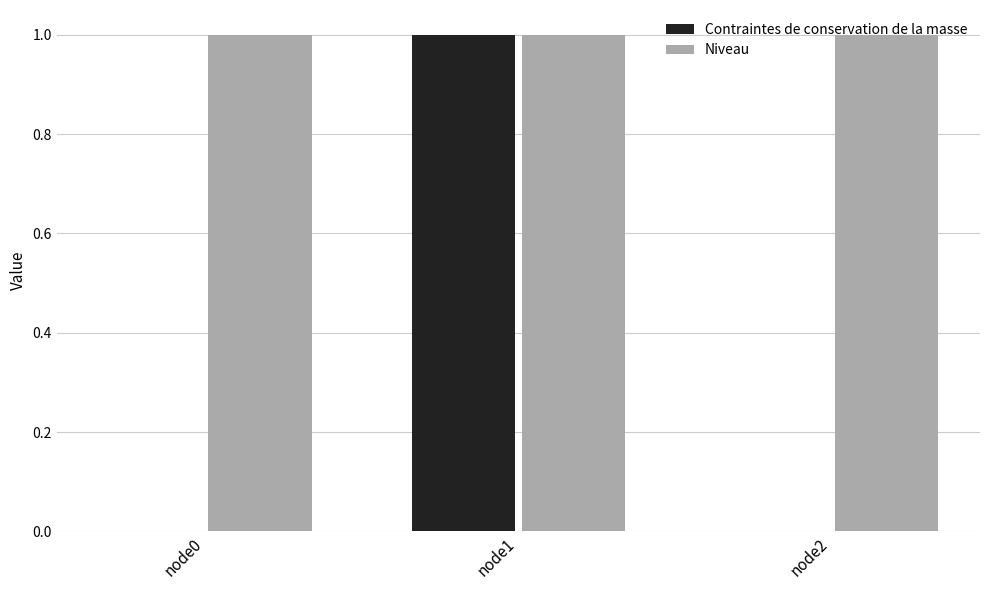

How many data points does each series have?

3